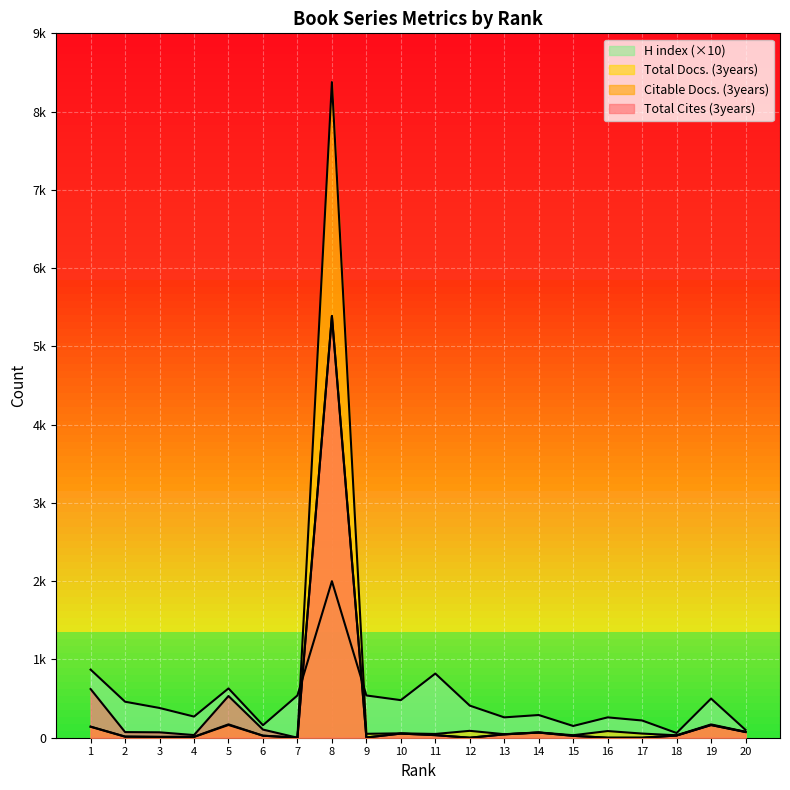

At which category does the chart reach its minimum across all series?

7